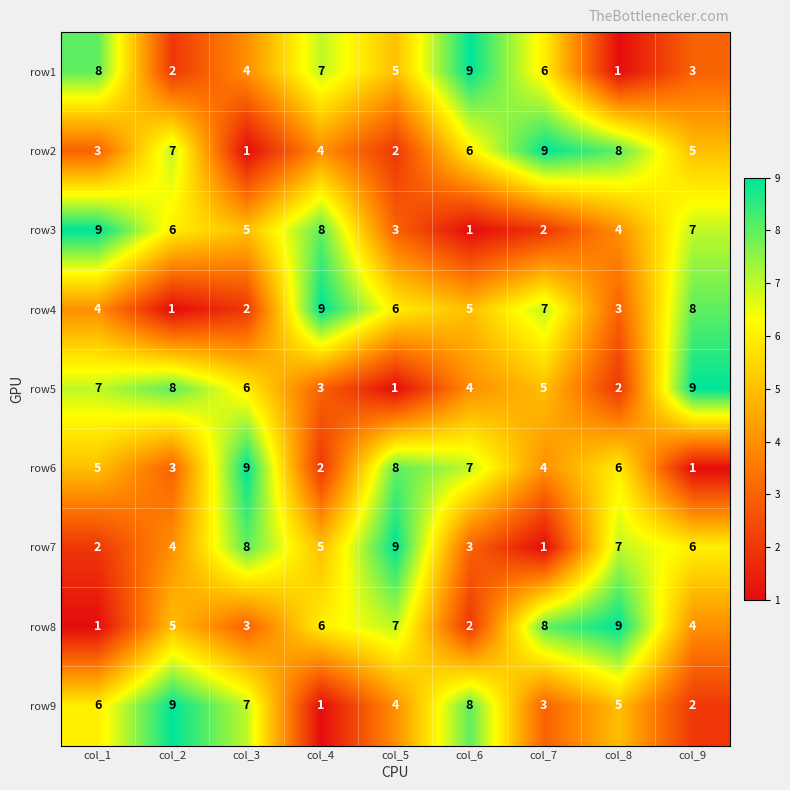

Rank the series at col_6 from lowest to highest value.

row3, row8, row7, row5, row4, row2, row6, row9, row1